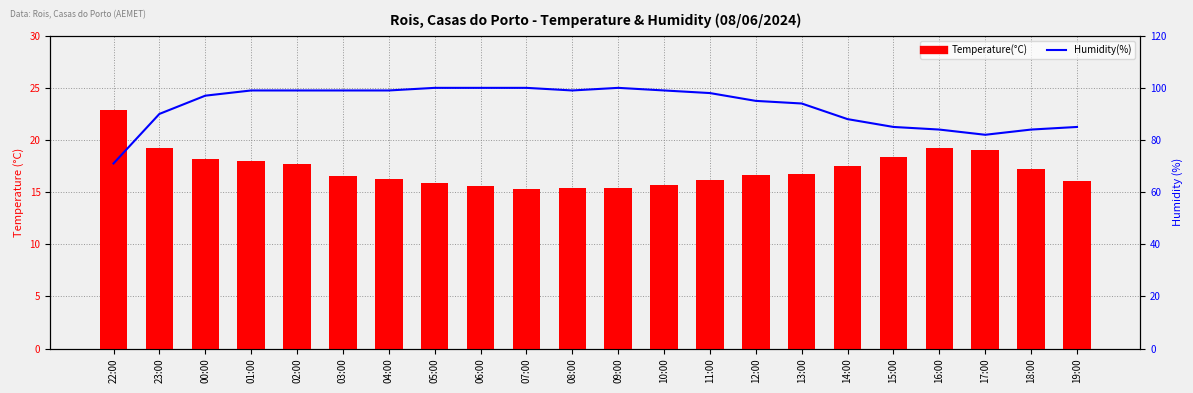

Is it true that Temperature(°C) equals 26.2 at 17:00?

False